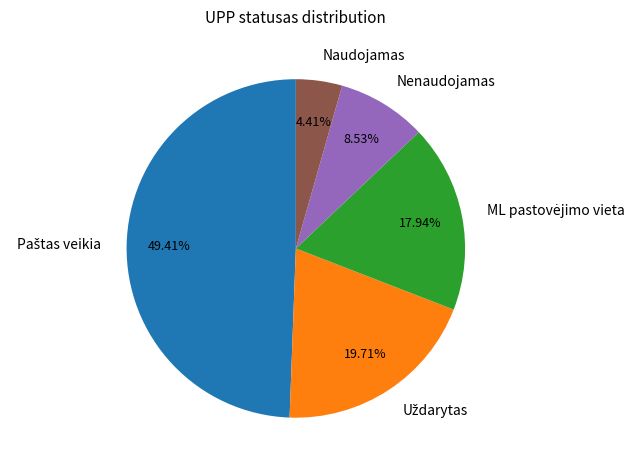

What portion of the pie excludes Naudojamas?

95.6%